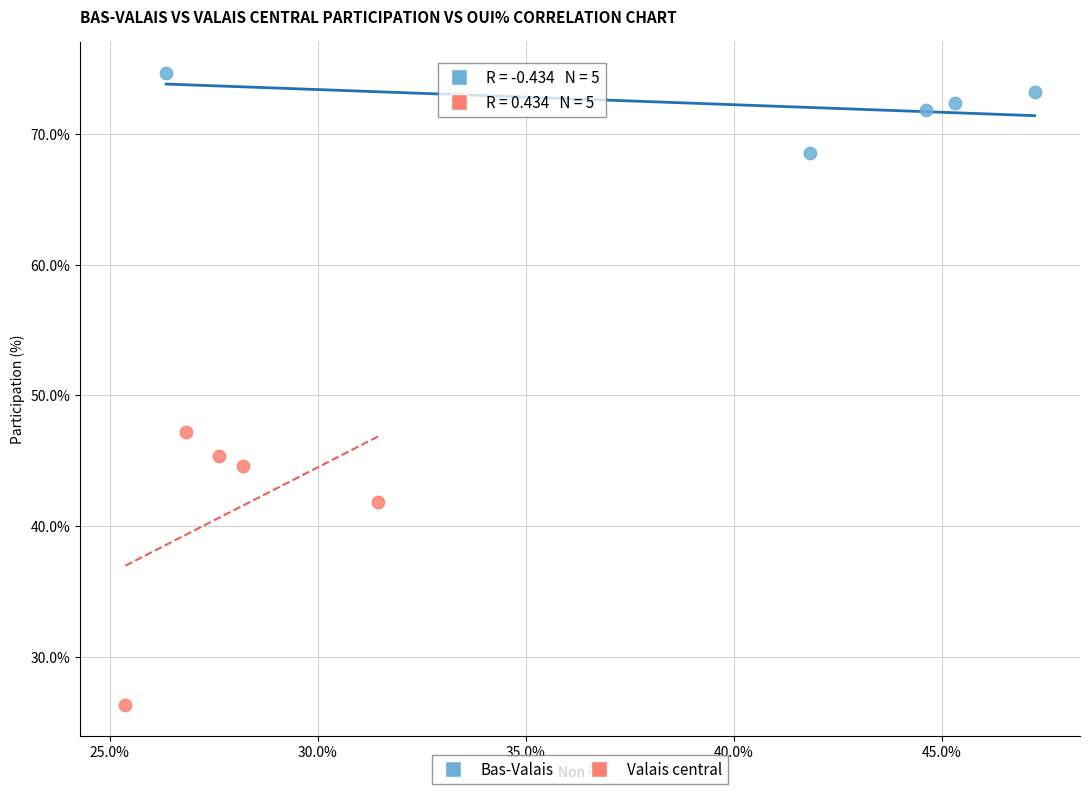

Which series has the largest Y range (max minus min)?

Valais central